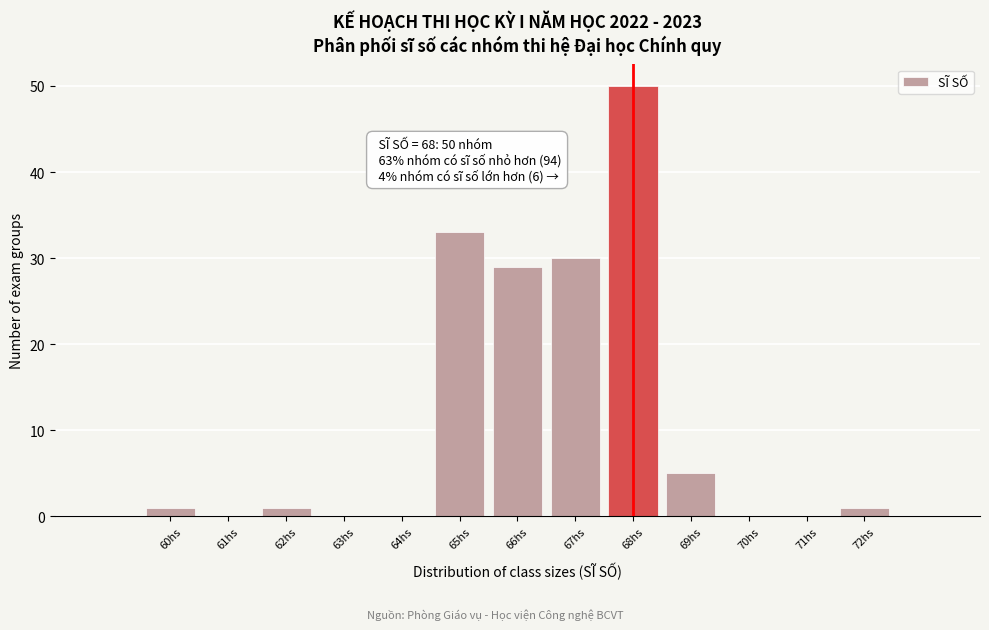

Which range on the x-axis has the tallest bar?

67.5 to 68.5